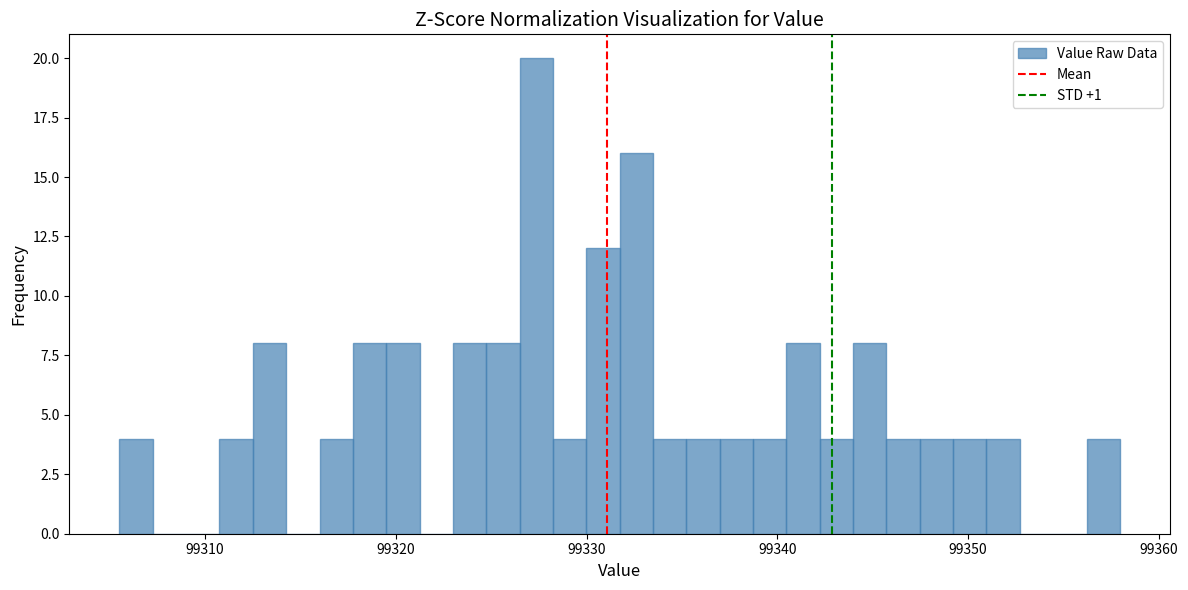

Read against the x-axis, roughly where is the centre of the tallest bar?

99327